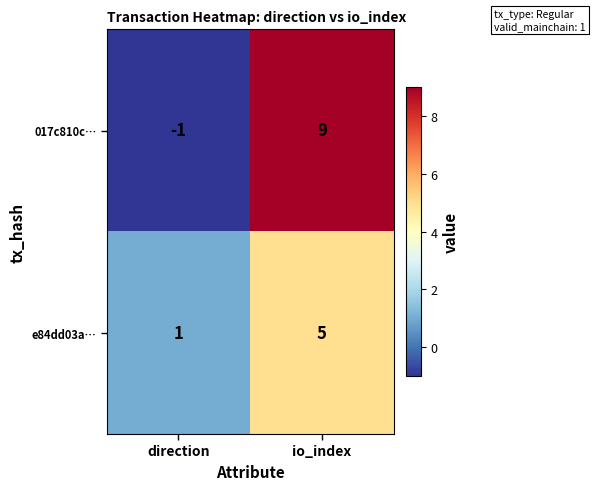

What is the smallest value displayed?

-1